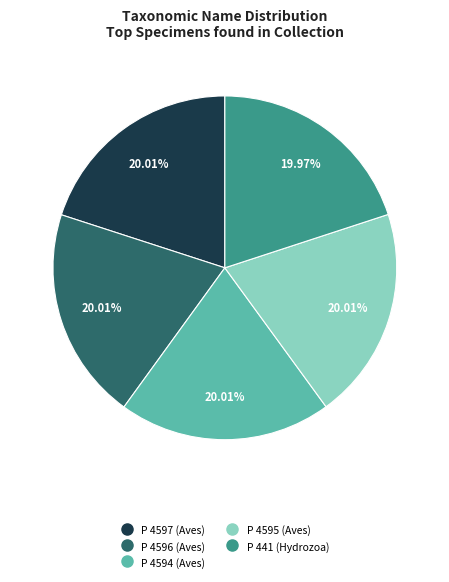

Count the number of slices in the pie.

5